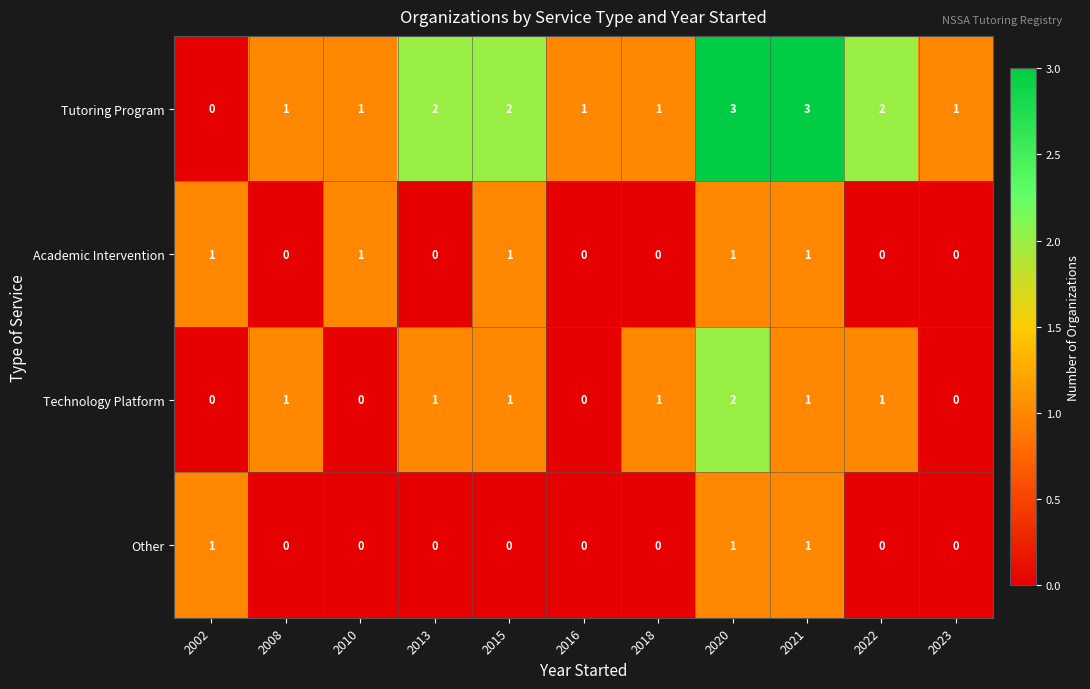

At which category is the sum across all series the highest?

2020